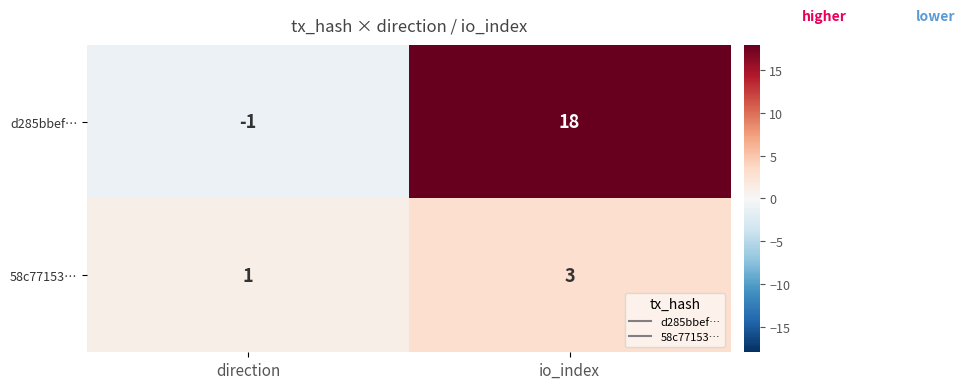

What is the sum of all d285bbef… values?

17